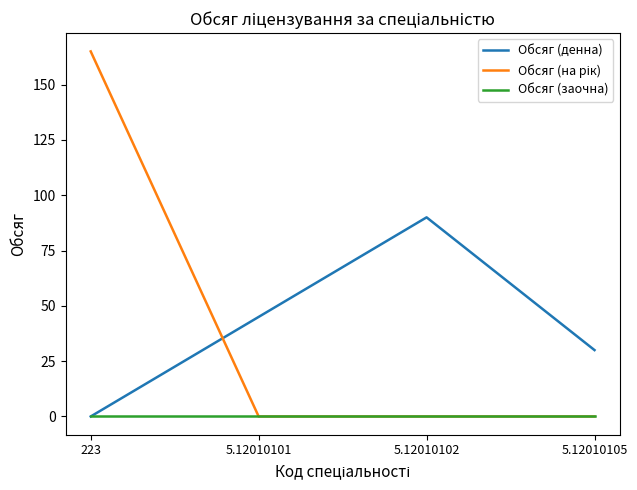

Between 5.12010101 and 5.12010102, which series saw the biggest shift?

Обсяг (денна)